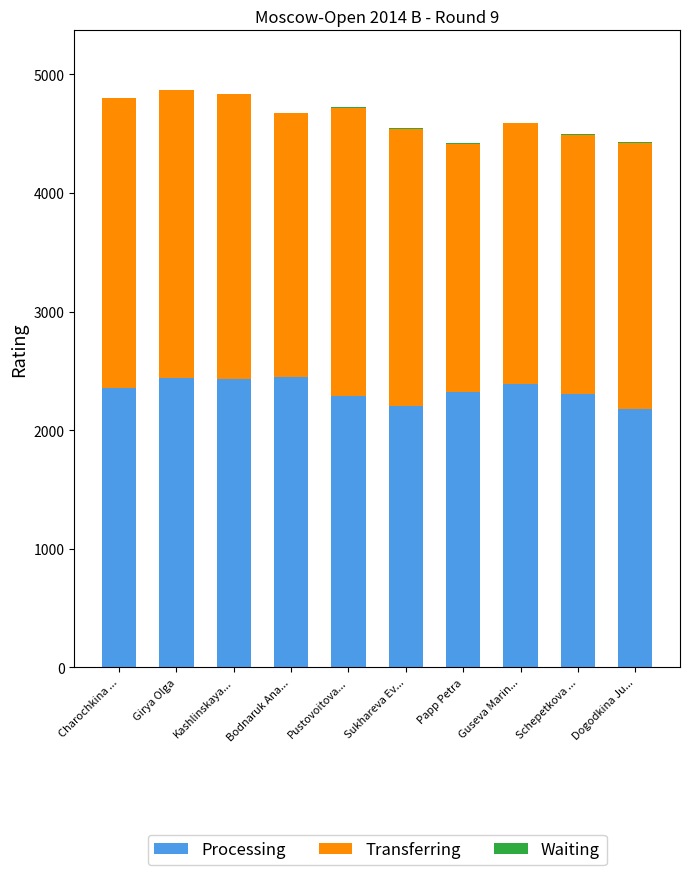

Does the chart contain stacked bars?

Yes